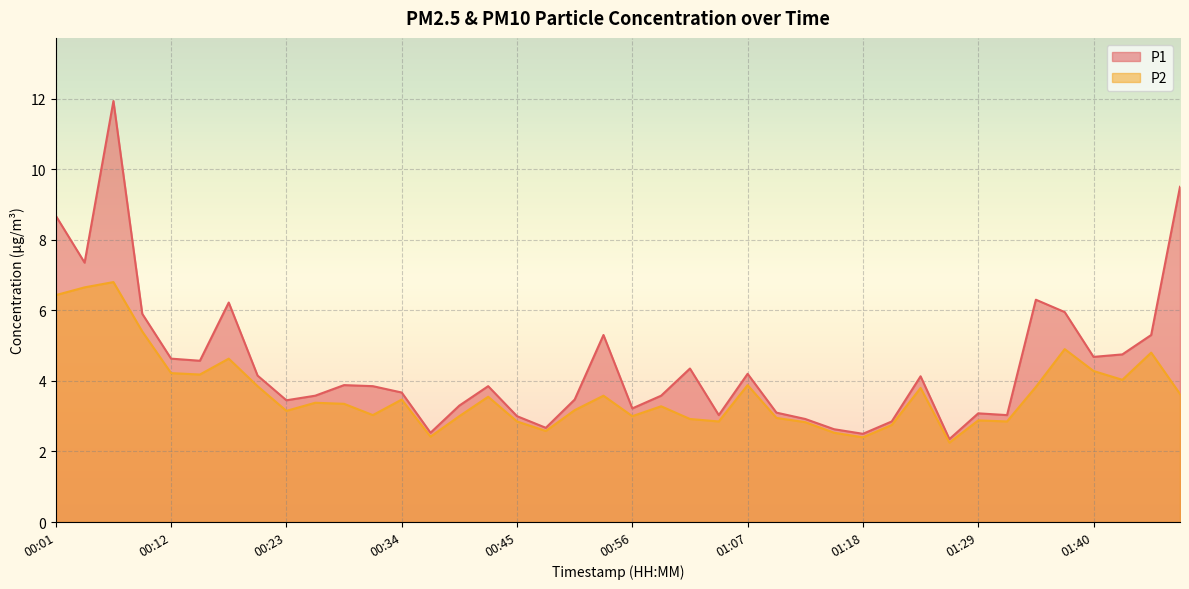

Is it true that P2 equals 1.4 at 00:47?

False